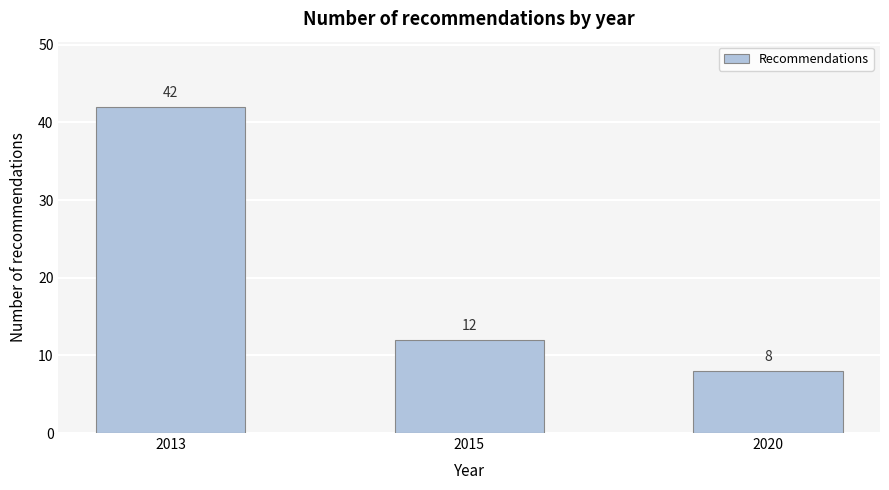

Reading left to right, extract all data points from this chart.

2013=42	2015=12	2020=8